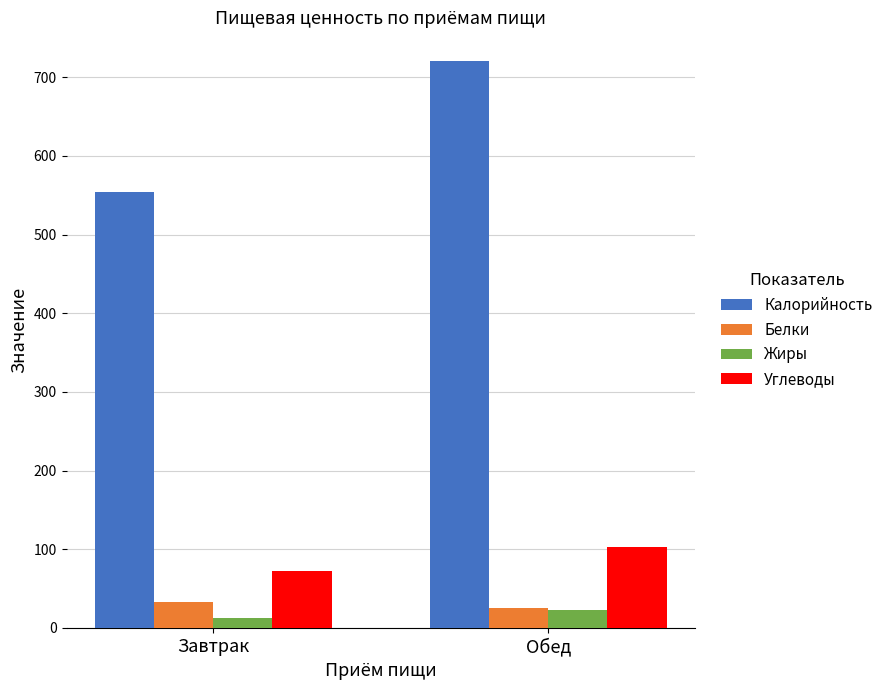

Which category has the lowest value in the Калорийность series?

Завтрак